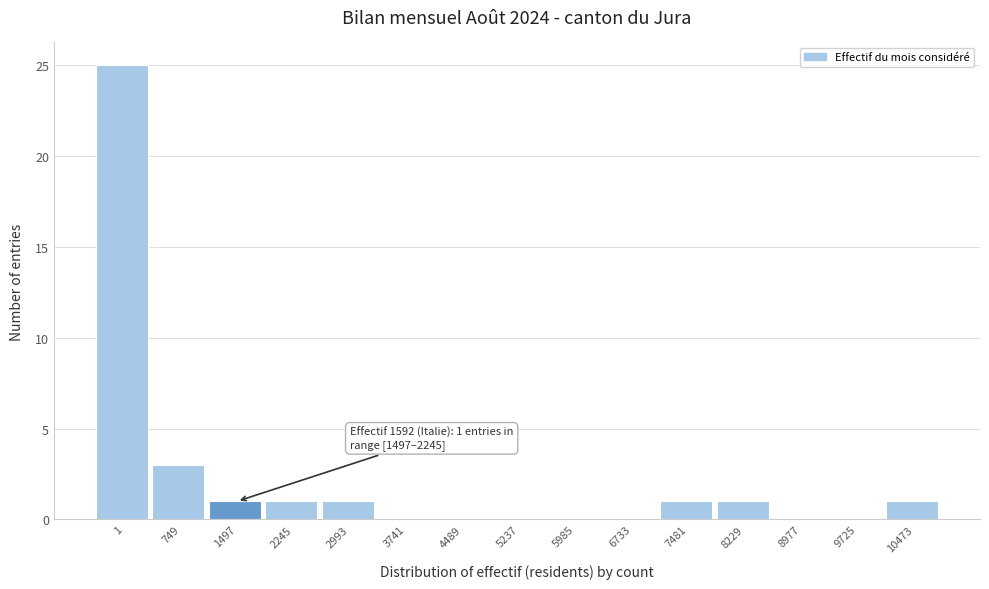

True or false: the data shows 10 at 5237.

False